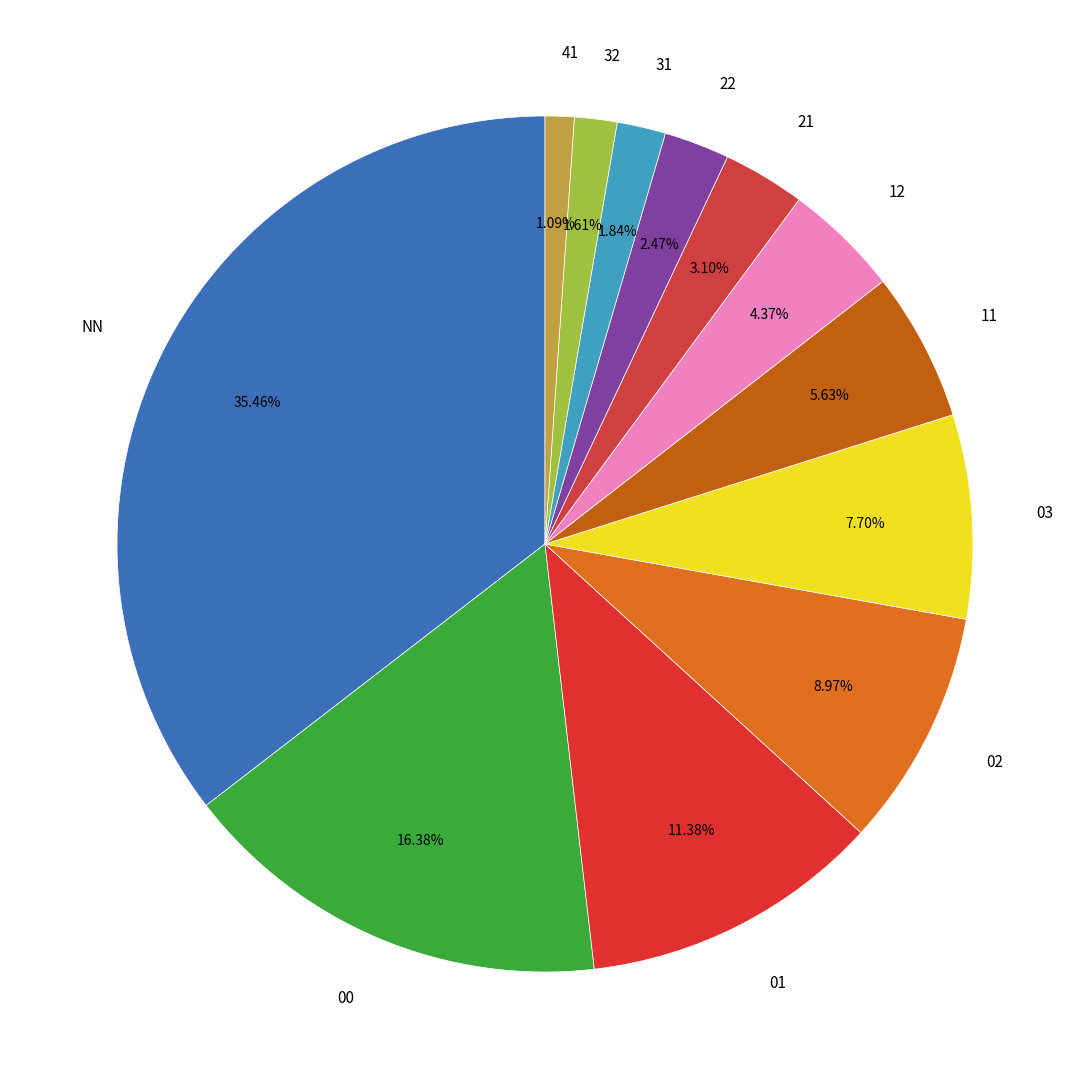

Do 01 and 31 together represent more than half of the pie?

No